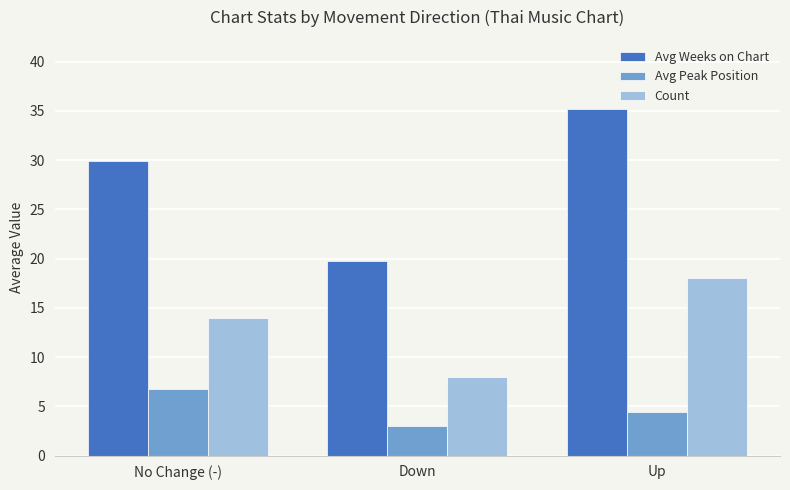

Reading left to right, transcribe all the data shown in this chart.

Avg Weeks on Chart: 29.9	19.8	35.2
Avg Peak Position: 6.8	3.0	4.4
Count: 14.0	8.0	18.0